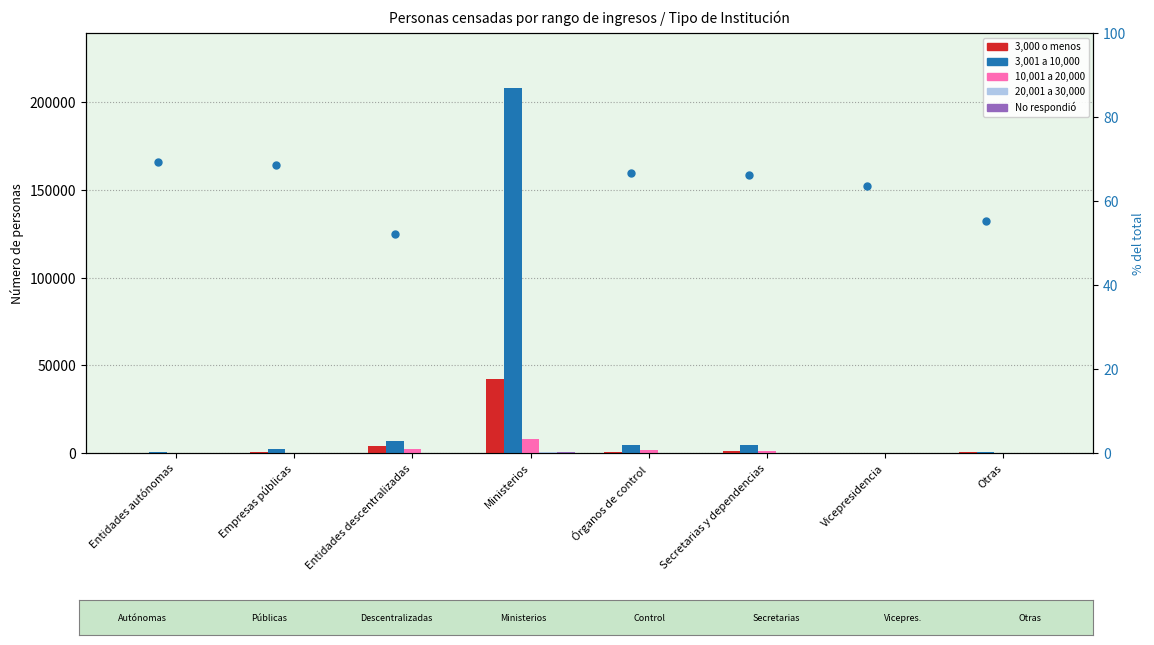

How many values in the 10,001 a 20,000 series exceed 1220?

3